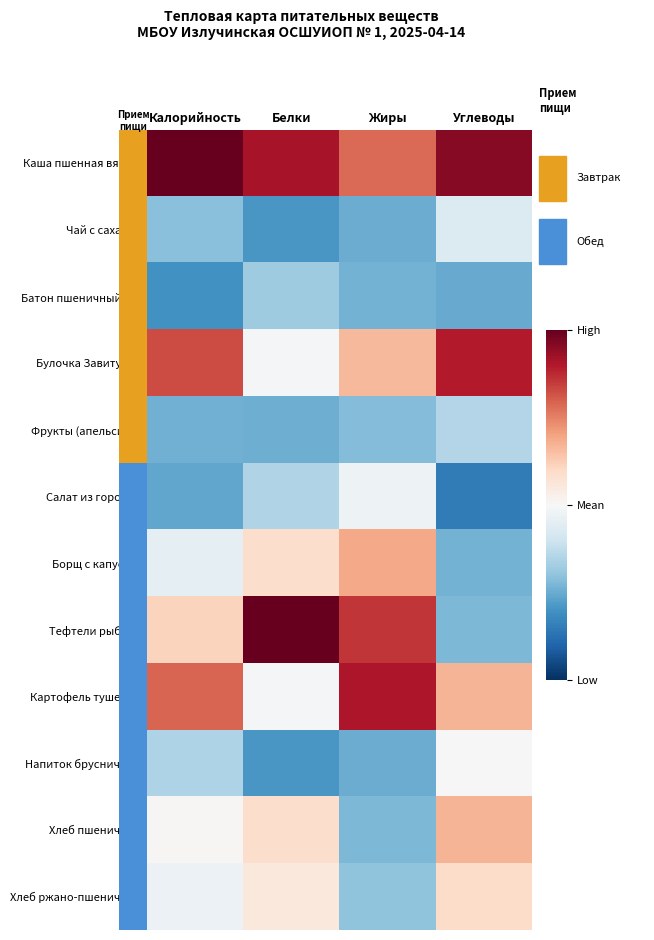

Count the number of categories in the chart.

4